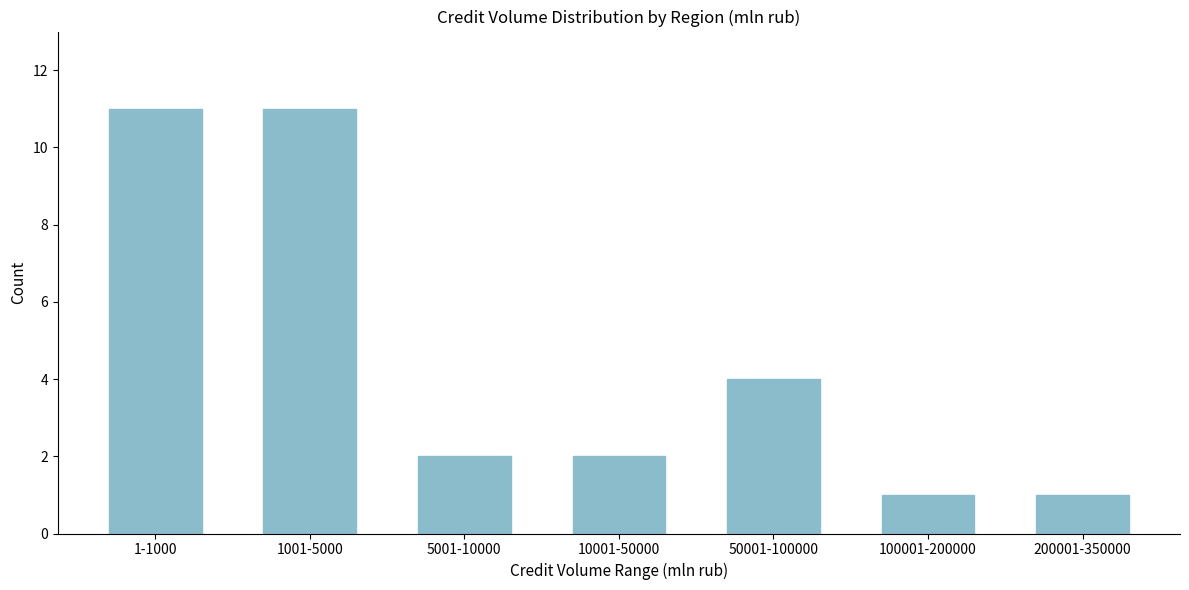

Reading left to right, transcribe all the data shown in this chart.

1-1000=11	1001-5000=11	5001-10000=2	10001-50000=2	50001-100000=4	100001-200000=1	200001-350000=1